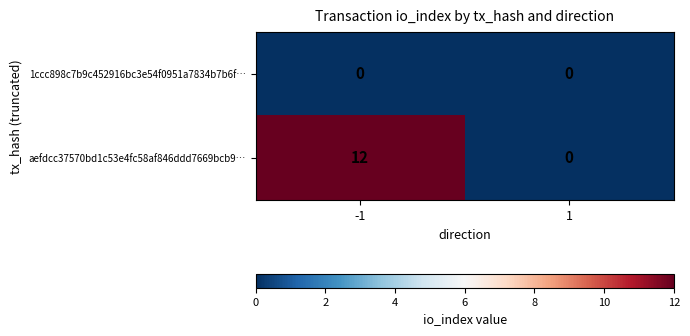

At how many categories does at least one series exceed 11?

1